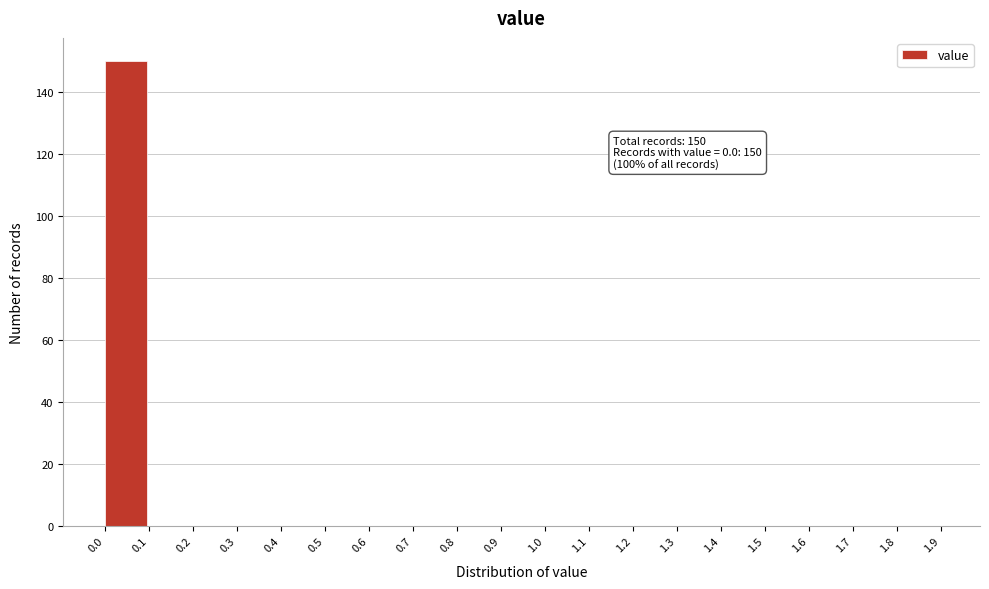

Which range on the x-axis has the tallest bar?

0.0 to 0.1